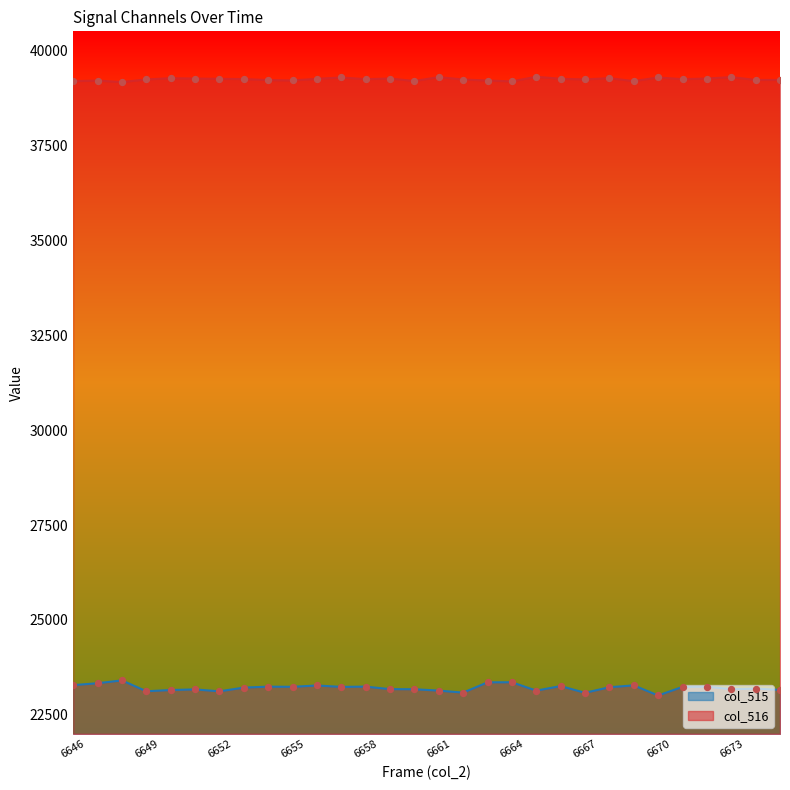

Which series has the largest total across all categories?

col_516